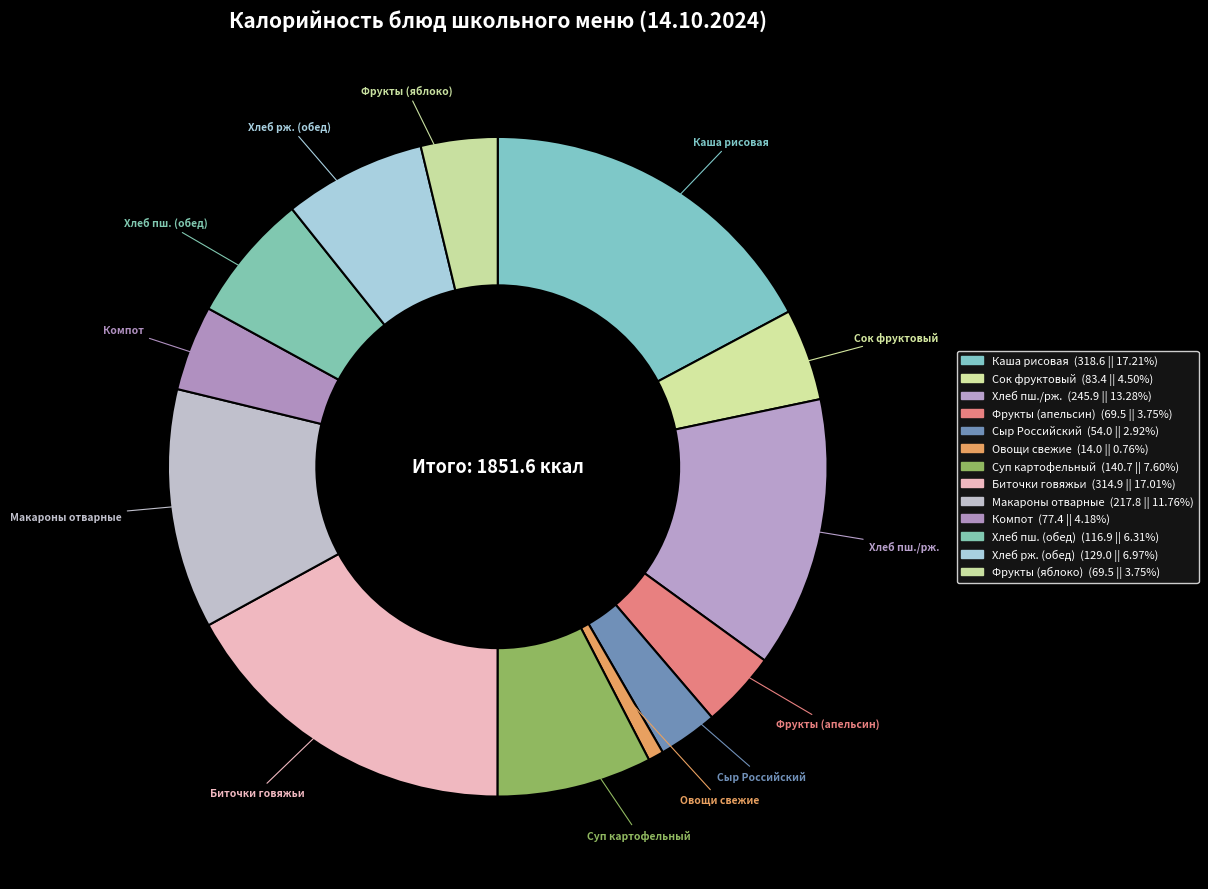

How many slices are in this pie chart?

13